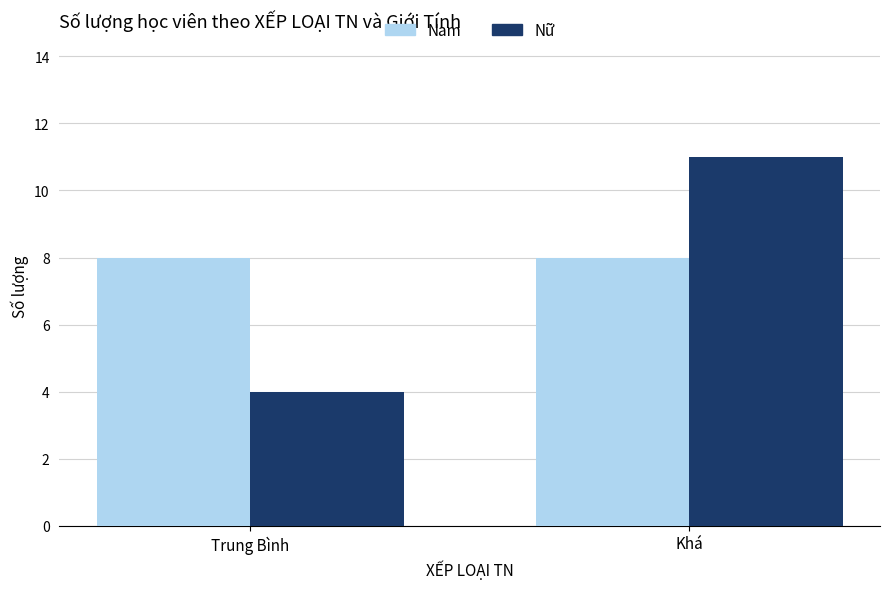

What is the value of the Nữ bar at the 2nd from the left?

11